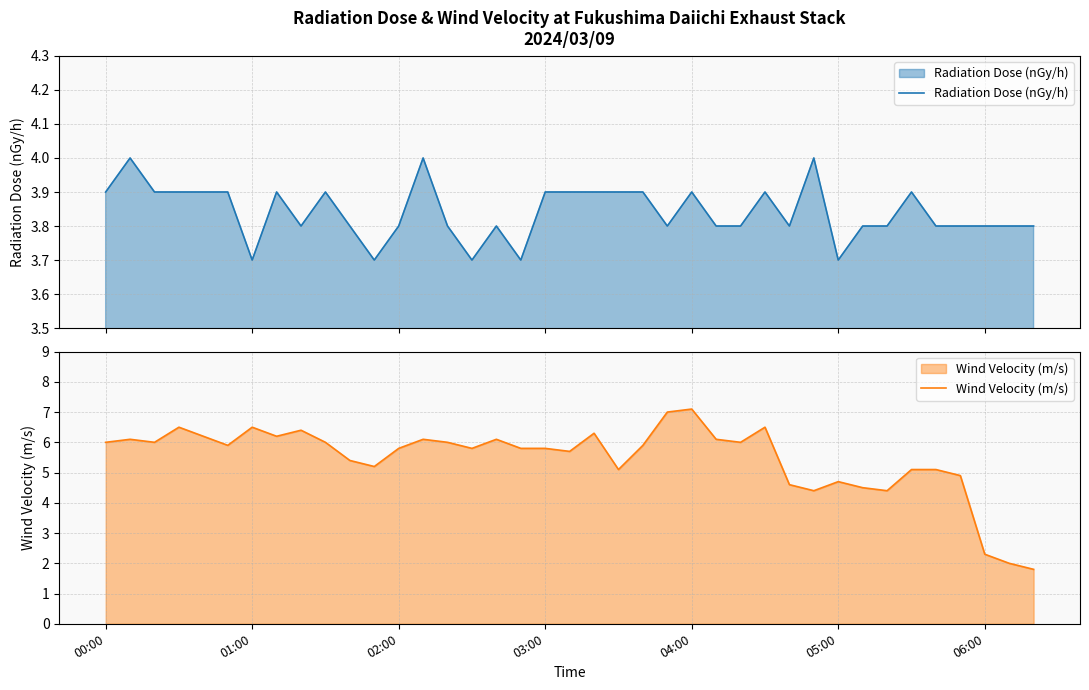

What is the maximum value for Radiation Dose (nGy/h)?

4.0